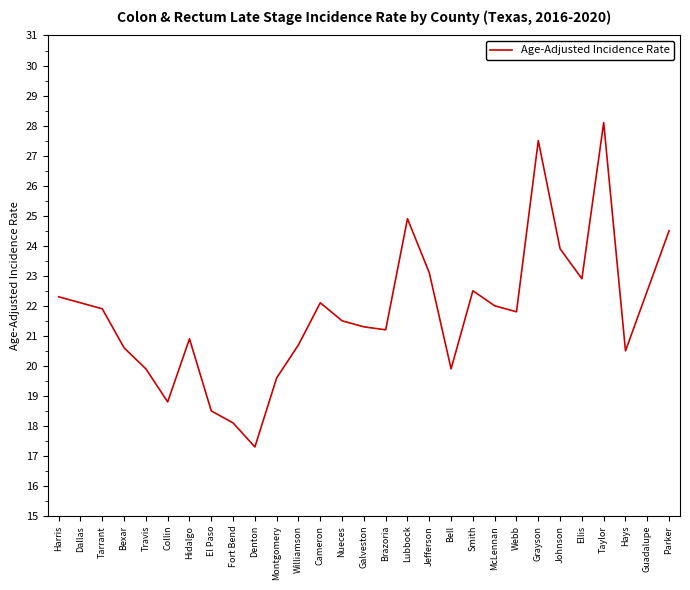

Approximately how many times larger is the value at Parker compared to Lubbock?

1.0